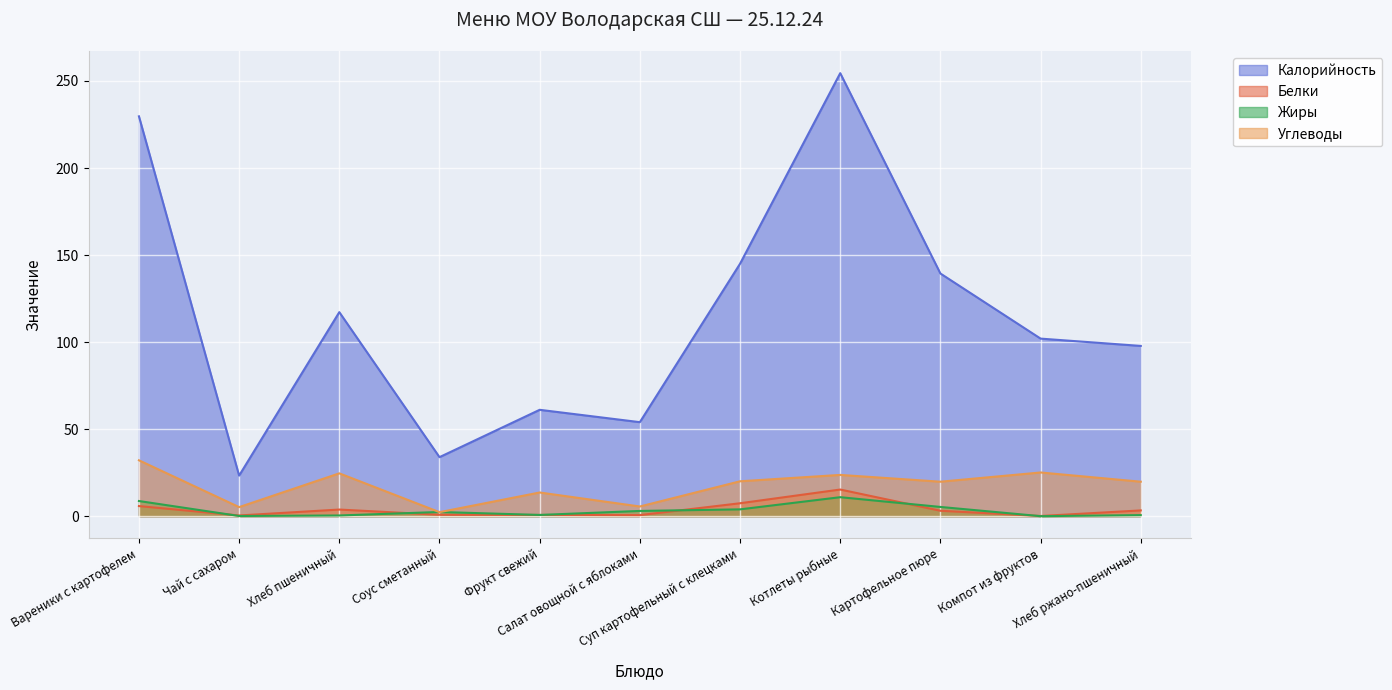

What is the value of the Белки point at the 6th from the left?

0.6